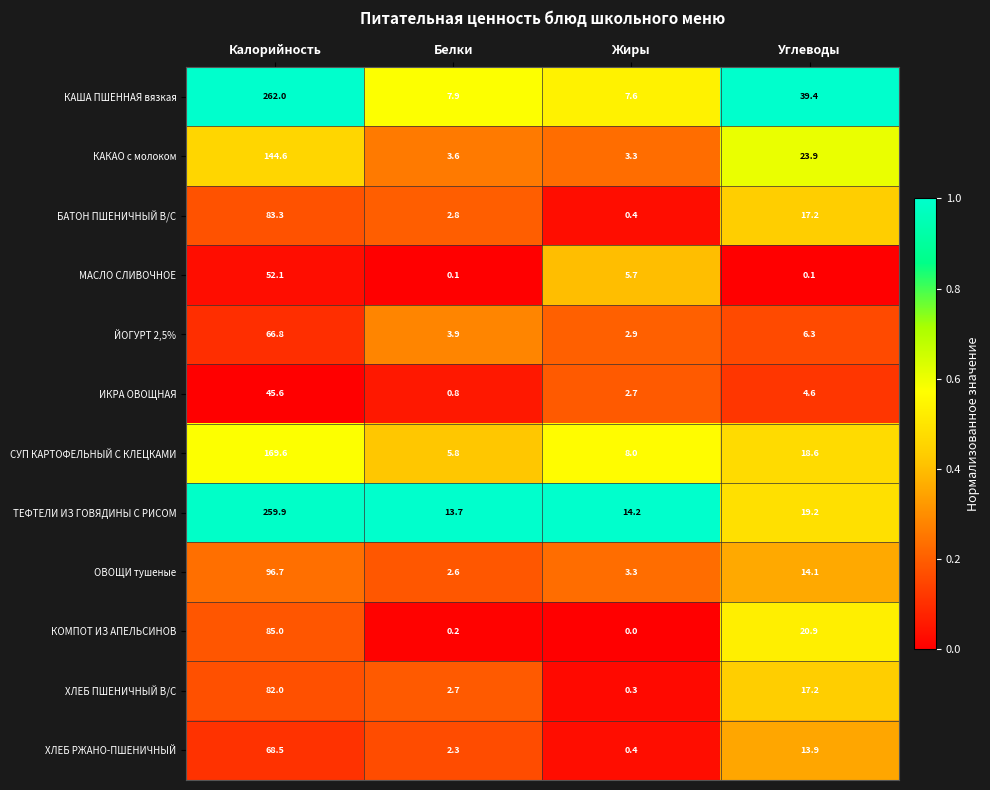

What is the total value across all series at Калорийность?

1416.1